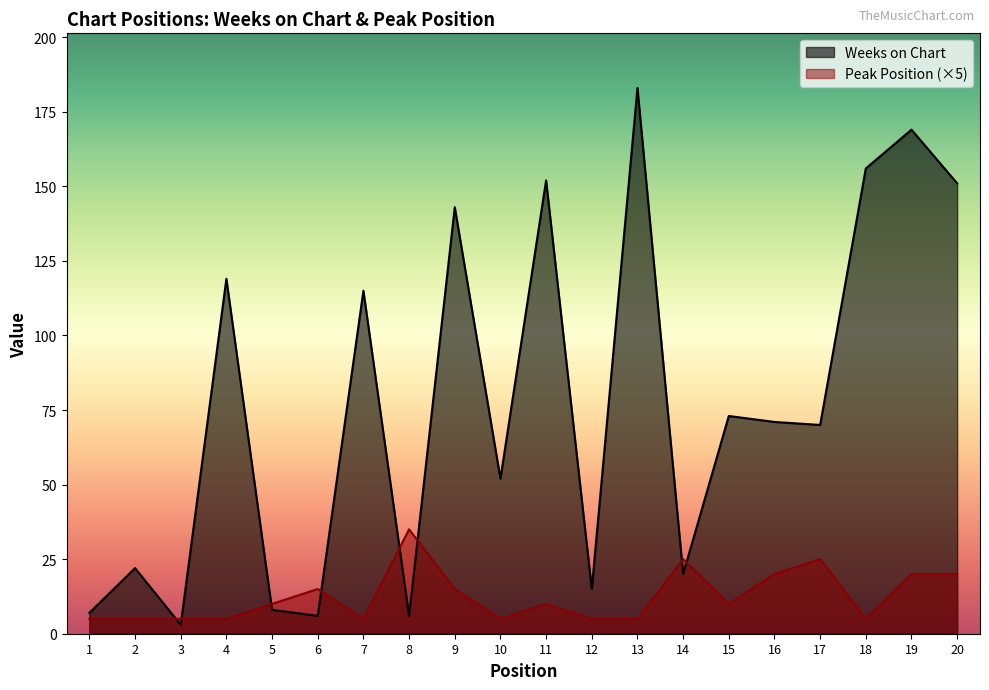

Is it true that Peak Position equals 5 at 3?

True